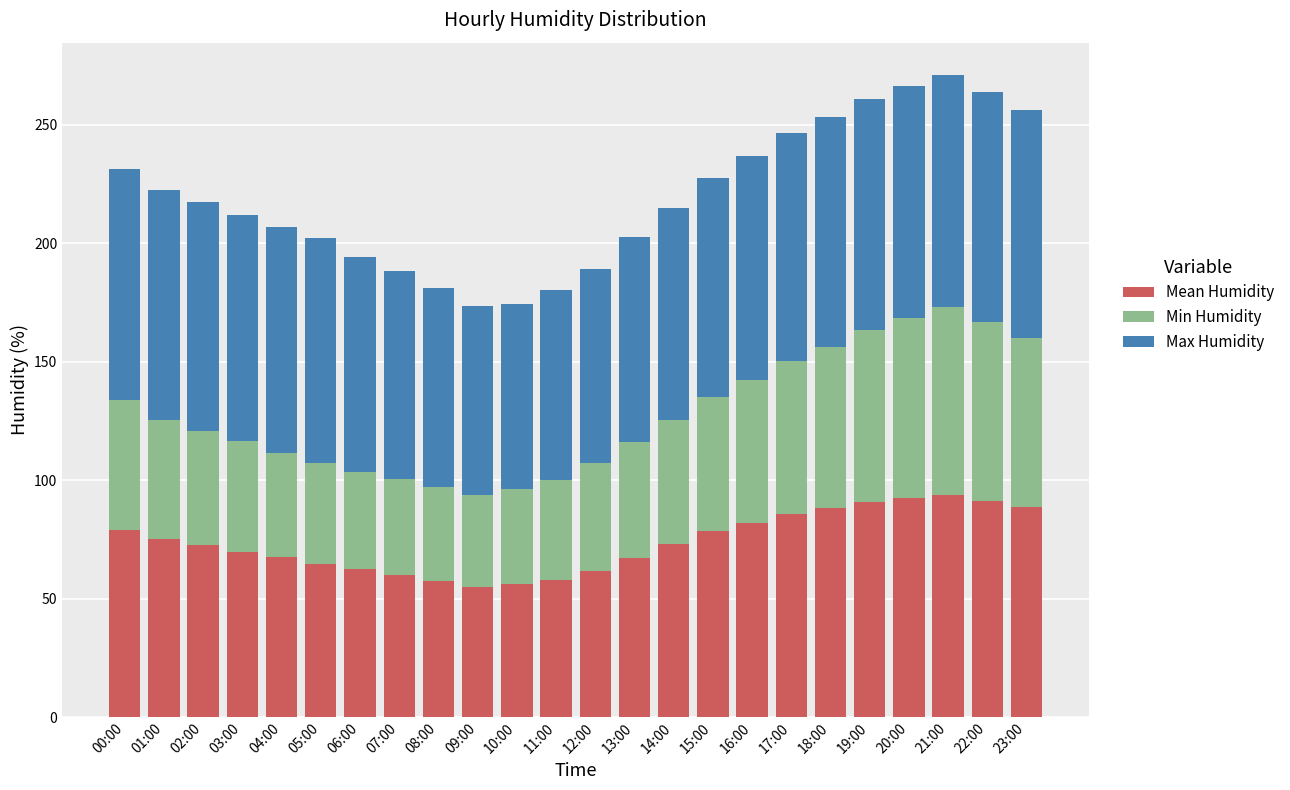

How many categories are shown in the chart?

24